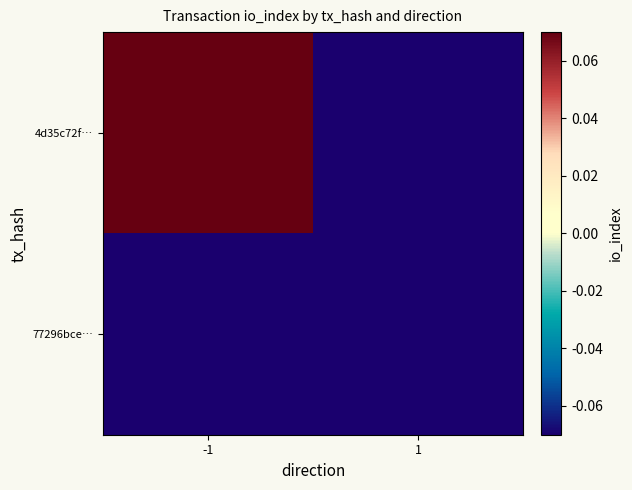

Count the number of data series in this chart.

2